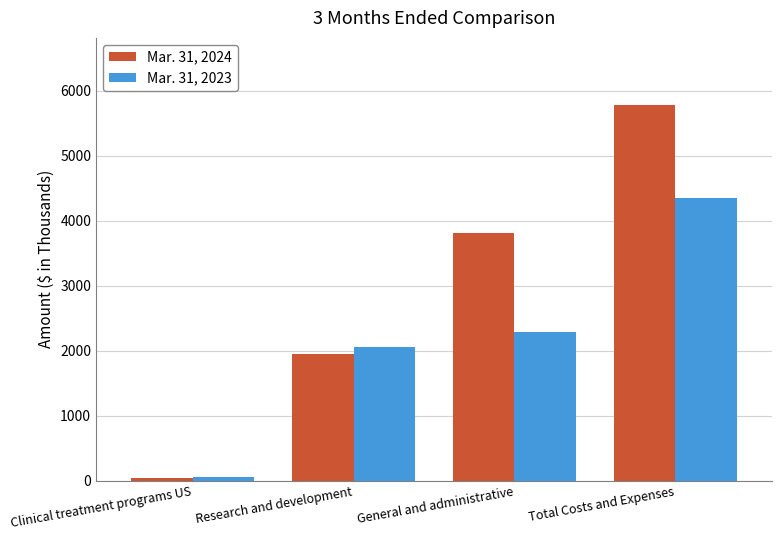

True or false: Mar. 31, 2024 has a value of 5774 at Total Costs and Expenses.

True